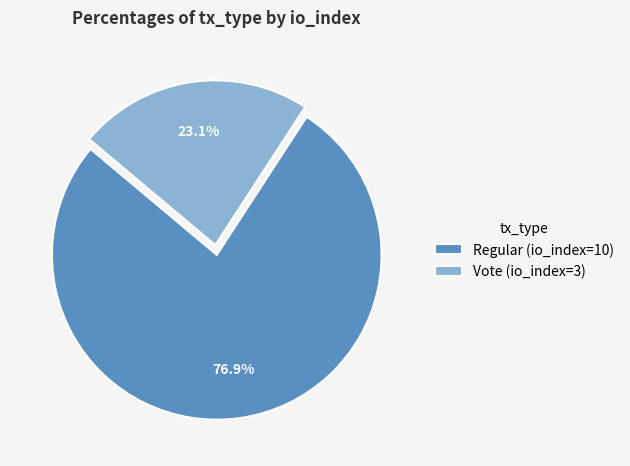

Between Regular and Vote, which is larger?

Regular